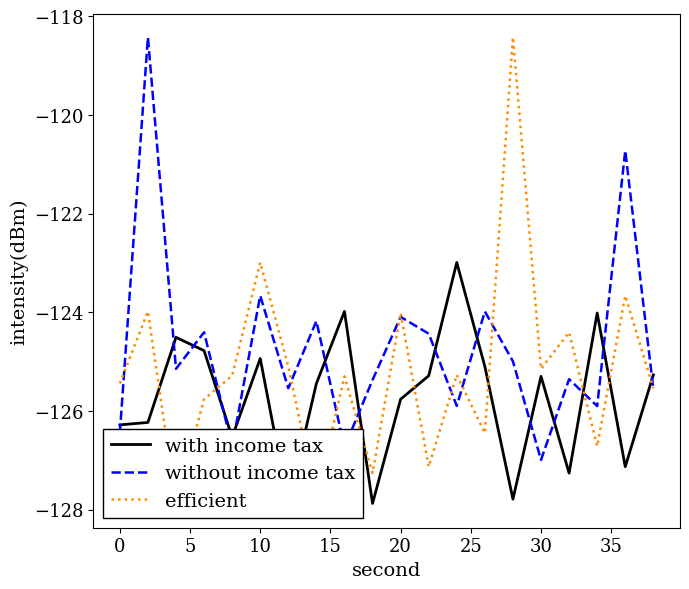

In efficient, how many points are lower than both neighbors (excluding endpoints)?

7